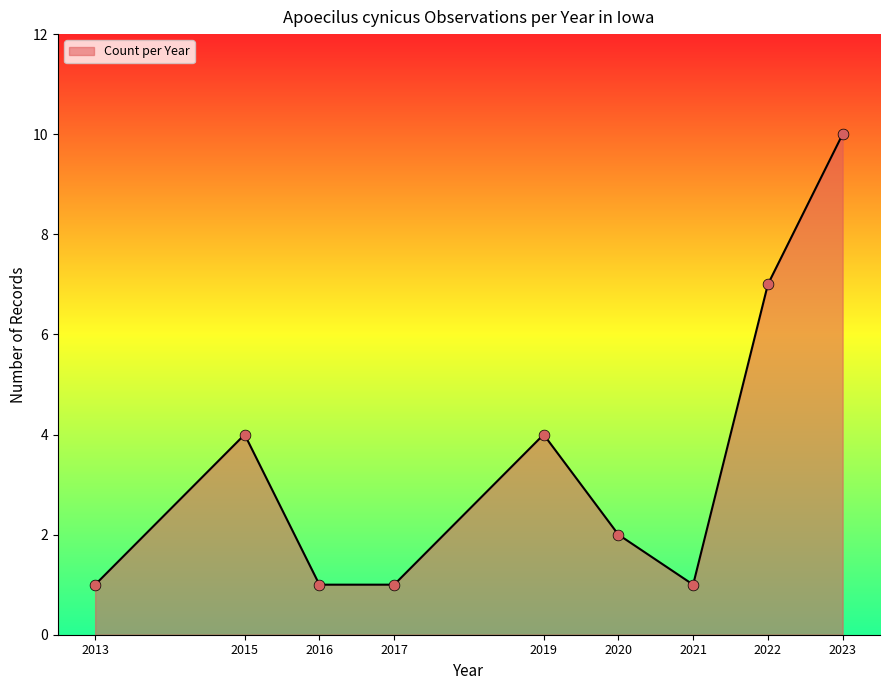

What is the change in value from 2015 to 2022?

+3